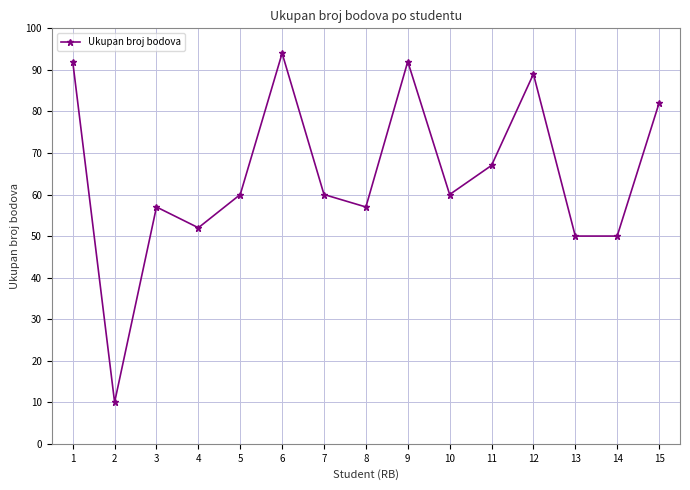

Reading right to left, what are all the values shown in this chart?

15=82	14=50	13=50	12=89	11=67	10=60	9=92	8=57	7=60	6=94	5=60	4=52	3=57	2=10	1=92